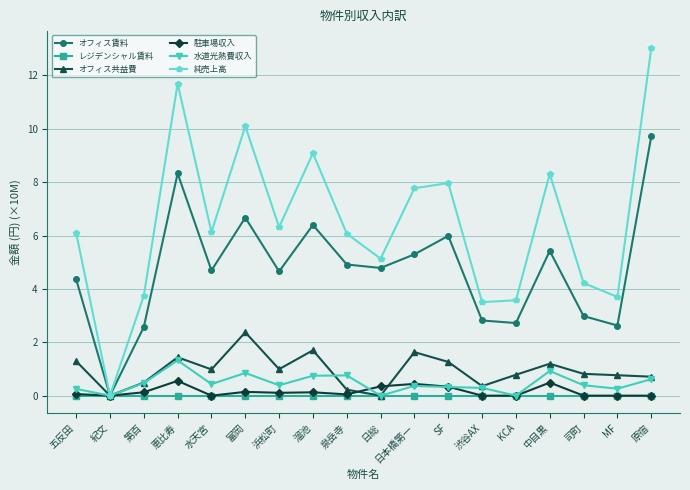

What is the total value across all series at 日総?

10.3